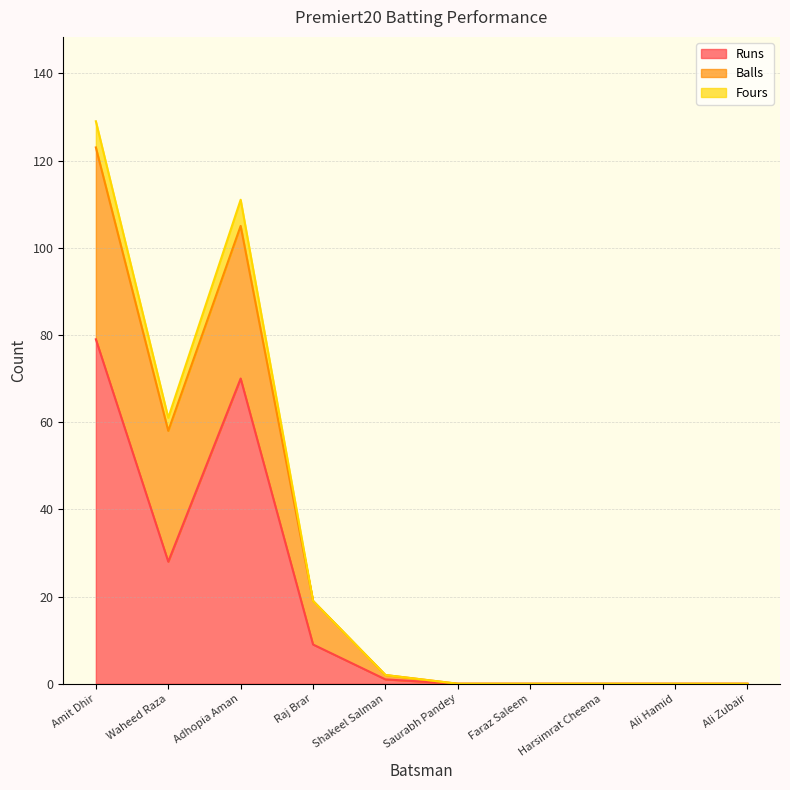

Where is Balls nearest to the value 61?

Waheed Raza